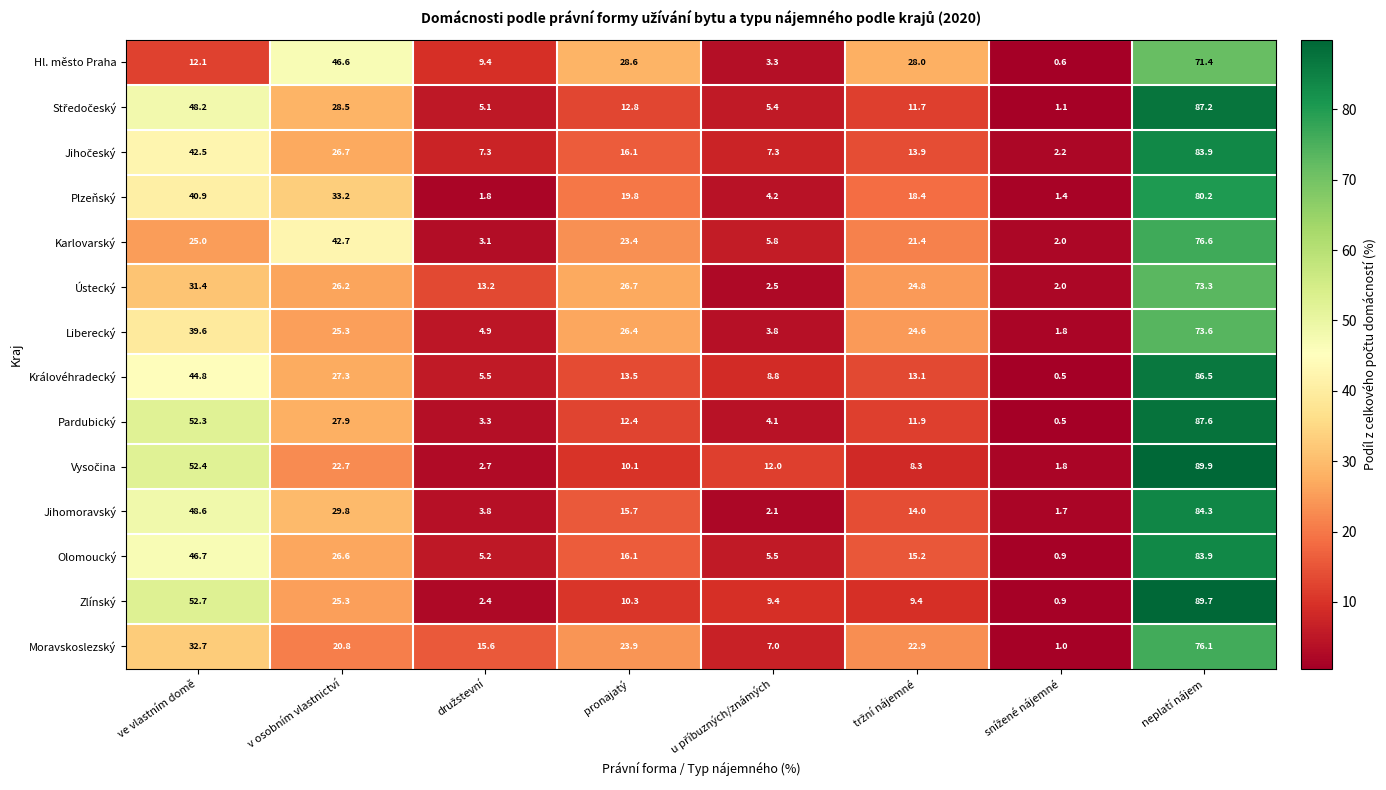

At which label does Pardubický first exceed 12?

ve vlastním domě